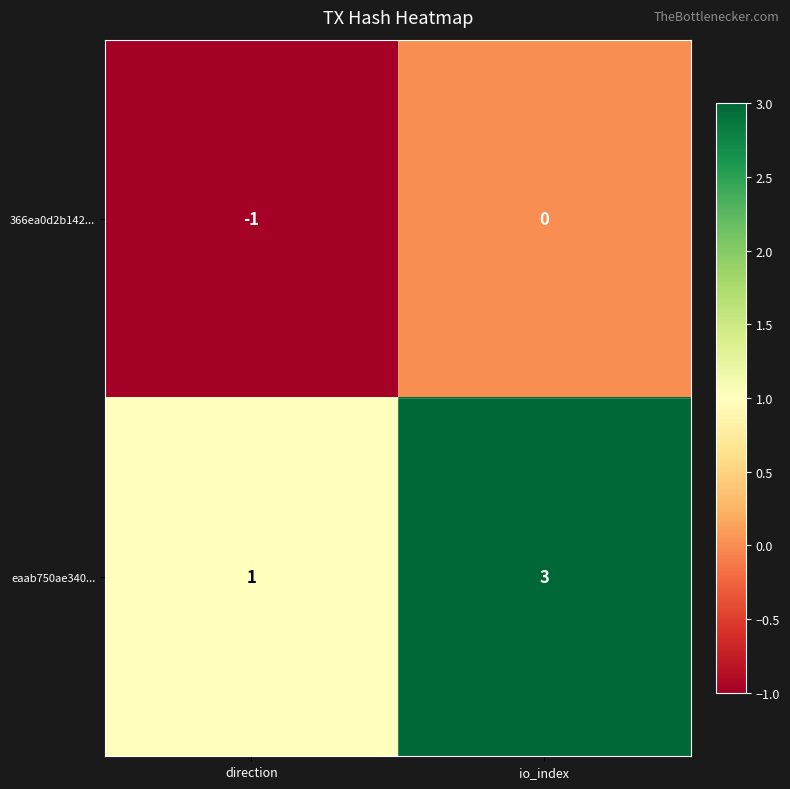

Where is 366ea0d2b142... nearest to the value 0?

io_index